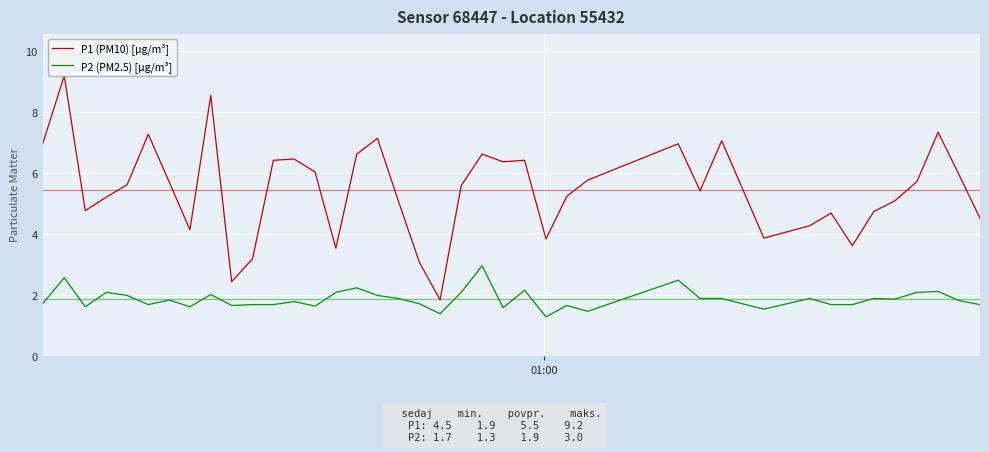

Rank the series by their average value, from lowest to highest.

P2 (PM2.5) [µg/m³], P1 (PM10) [µg/m³]